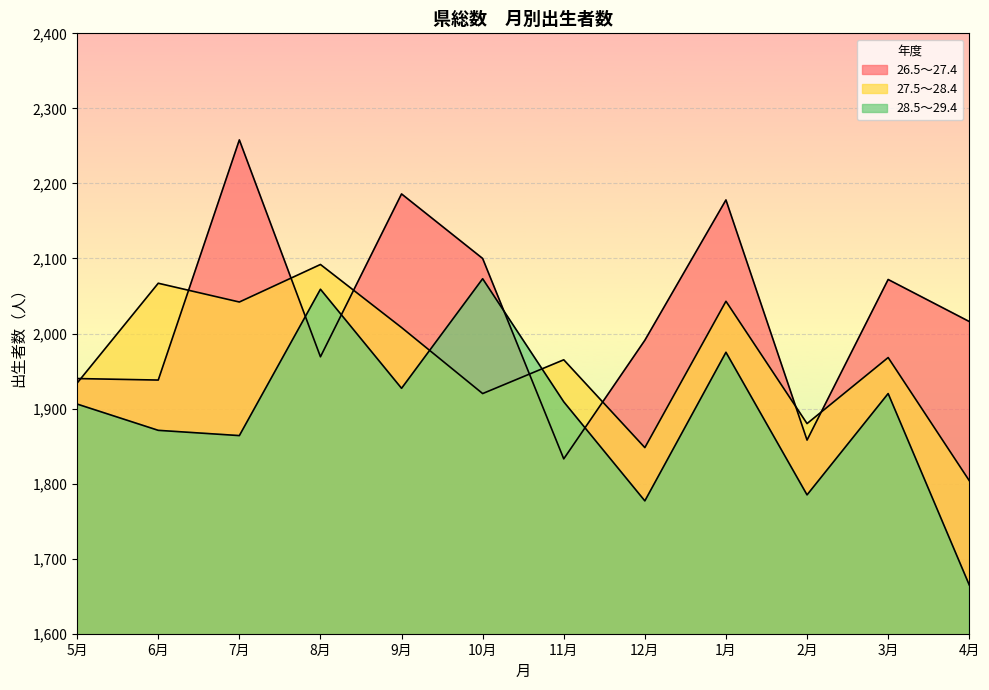

Between which two adjacent categories do 28.5～29.4 and 26.5～27.4 first intersect?

7月 and 8月